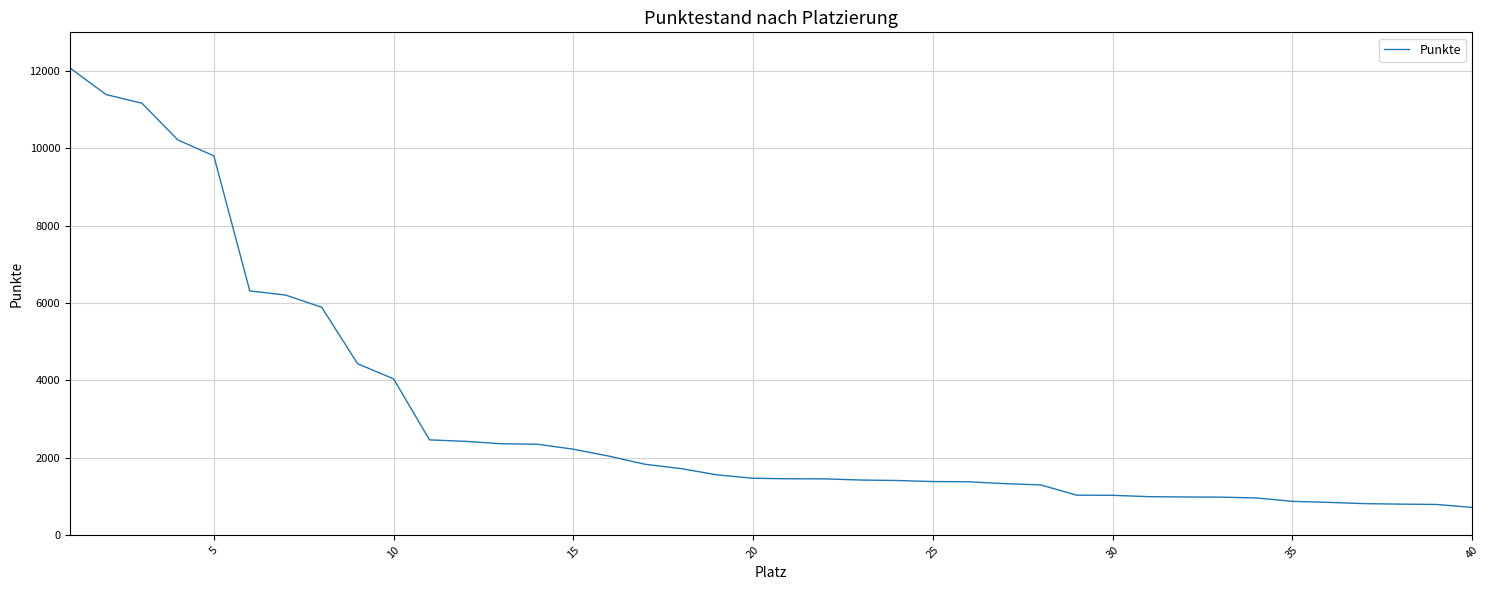

How many series are shown in this chart?

1